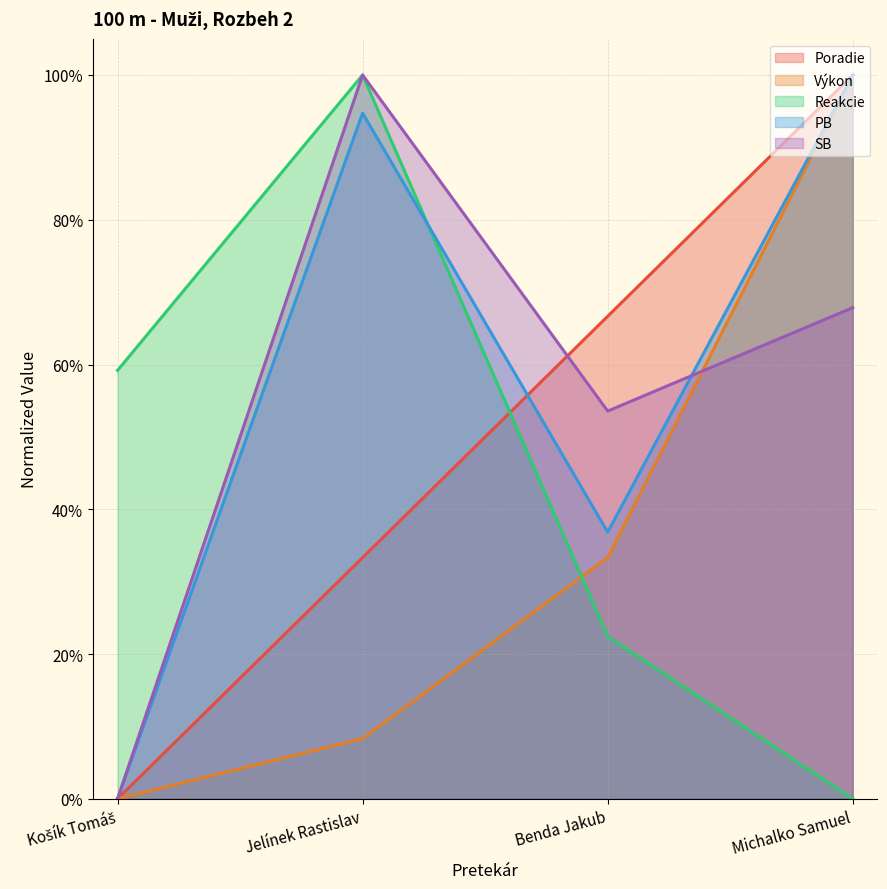

True or false: SB has a value of -0.7 at Košík Tomáš.

False